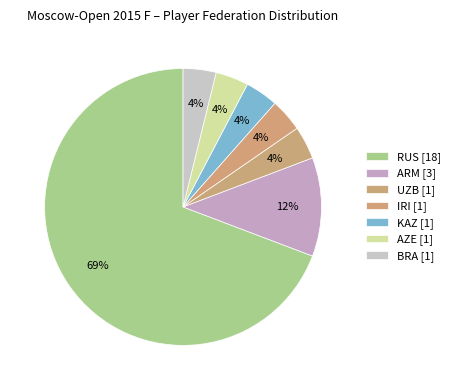

To the nearest percent, what is the combined percentage of RUS and BRA?

73%